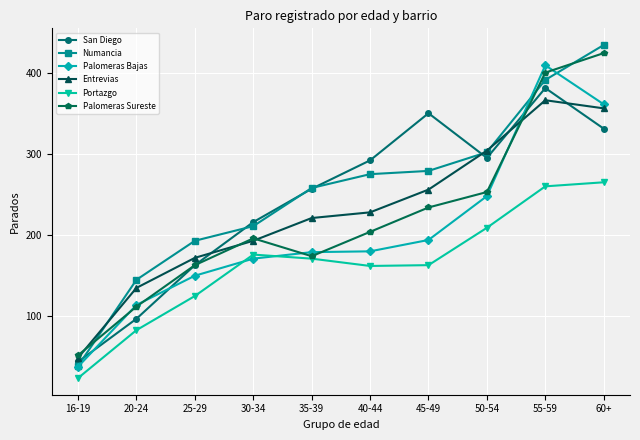

What are all the series names shown in the legend?

San Diego, Numancia, Palomeras Bajas, Entrevias, Portazgo, Palomeras Sureste